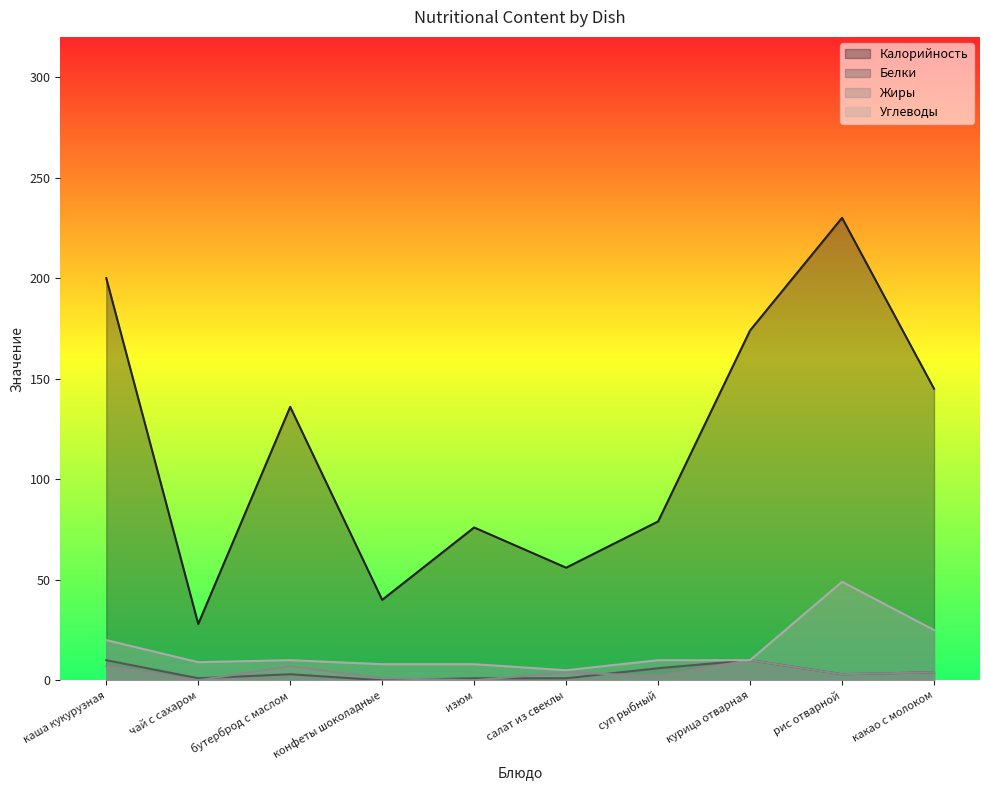

At курица отварная, list the series in order from largest to smallest.

Калорийность, Белки, Жиры, Углеводы